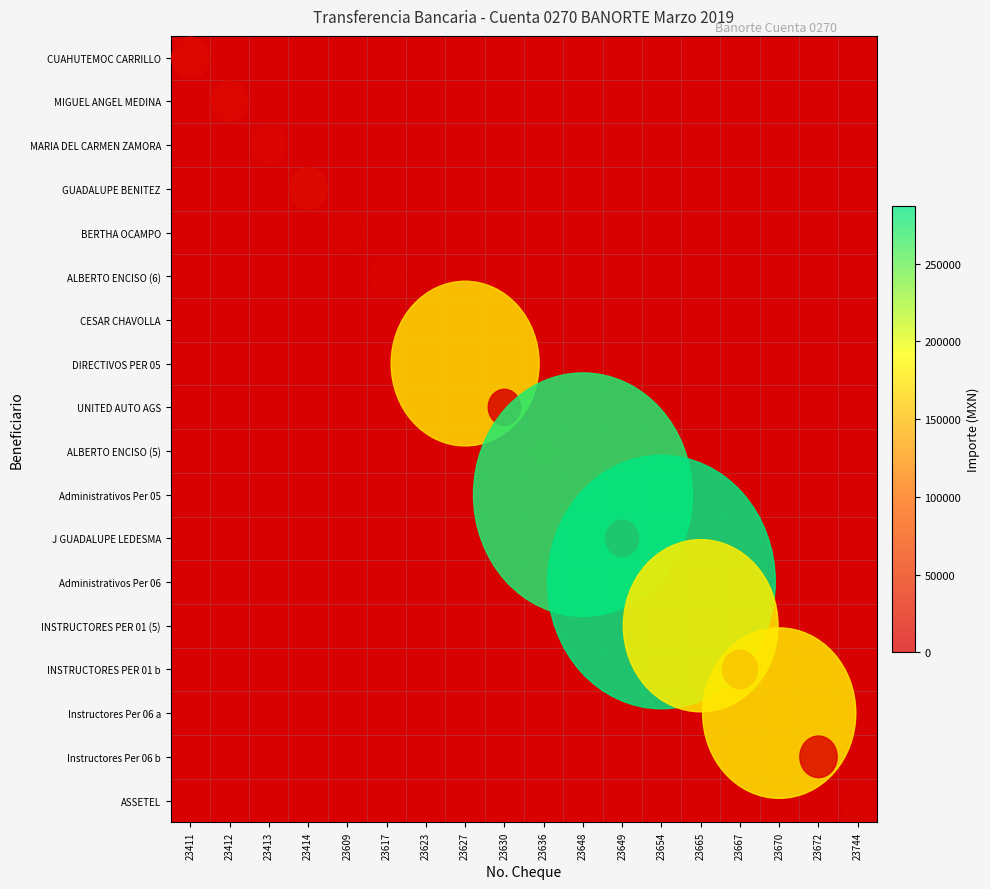

What is the greatest value displayed?

287131.0